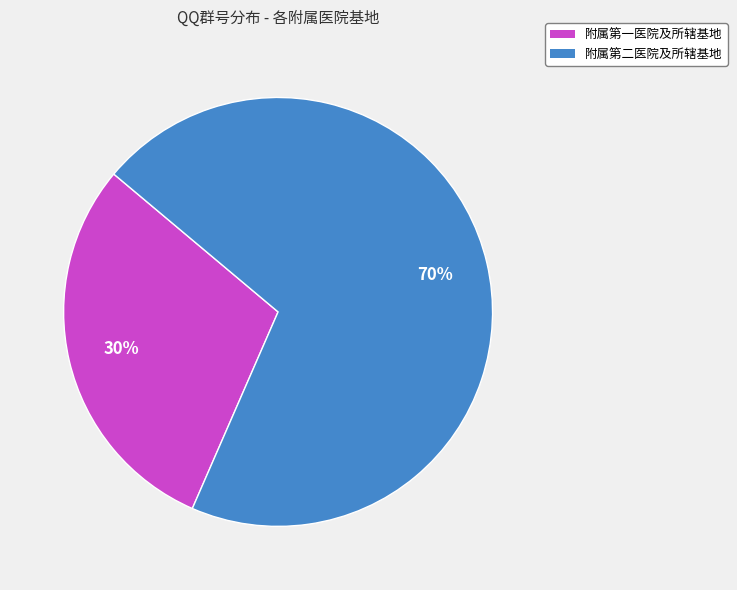

Do 附属第二医院及所辖基地 and 附属第一医院及所辖基地 together represent more than half of the pie?

Yes